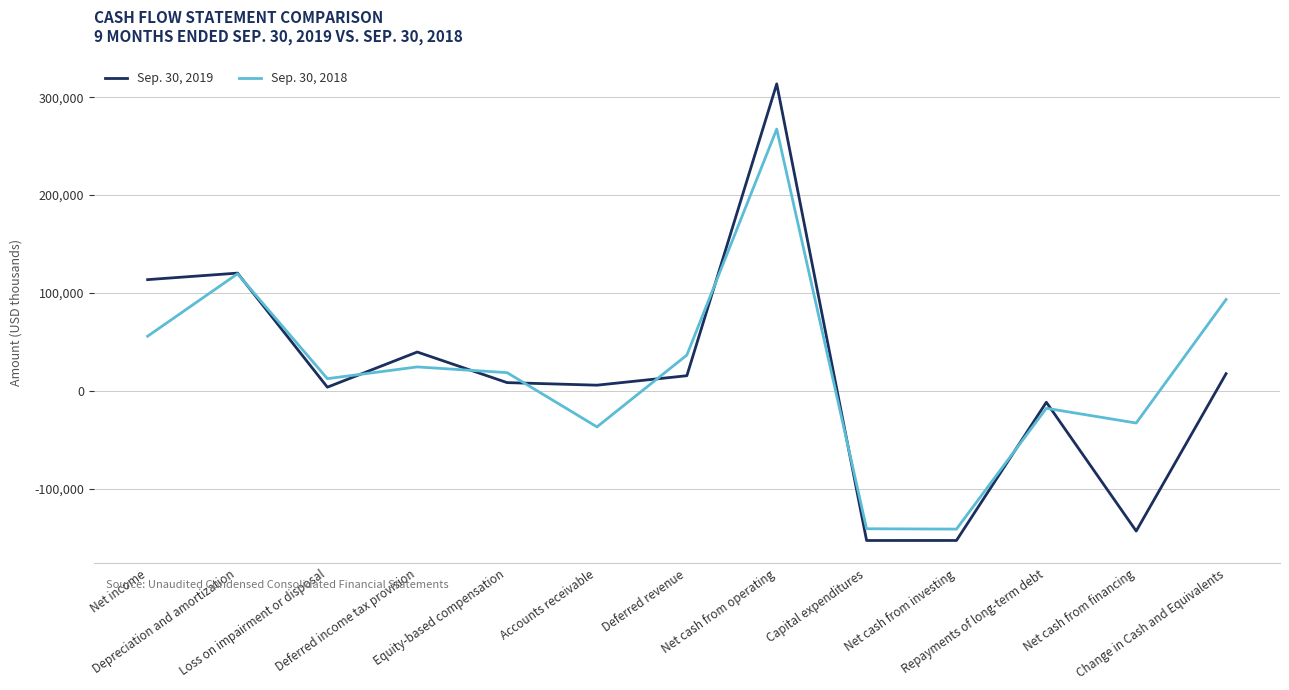

Which series has the largest range (max minus min)?

Sep. 30, 2019